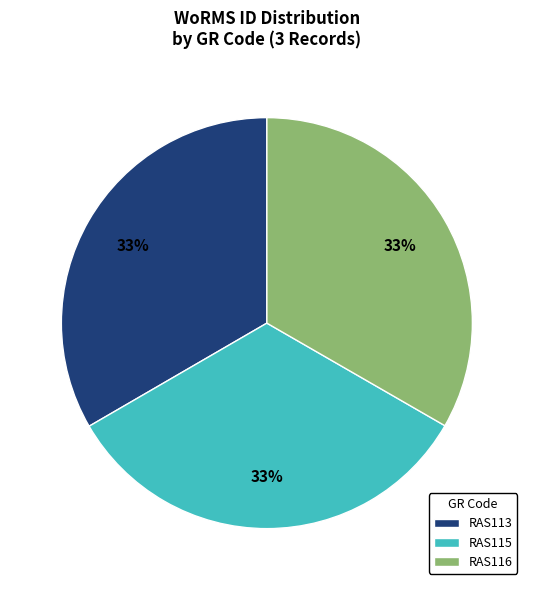

To the nearest percent, what is the average slice percentage?

33%